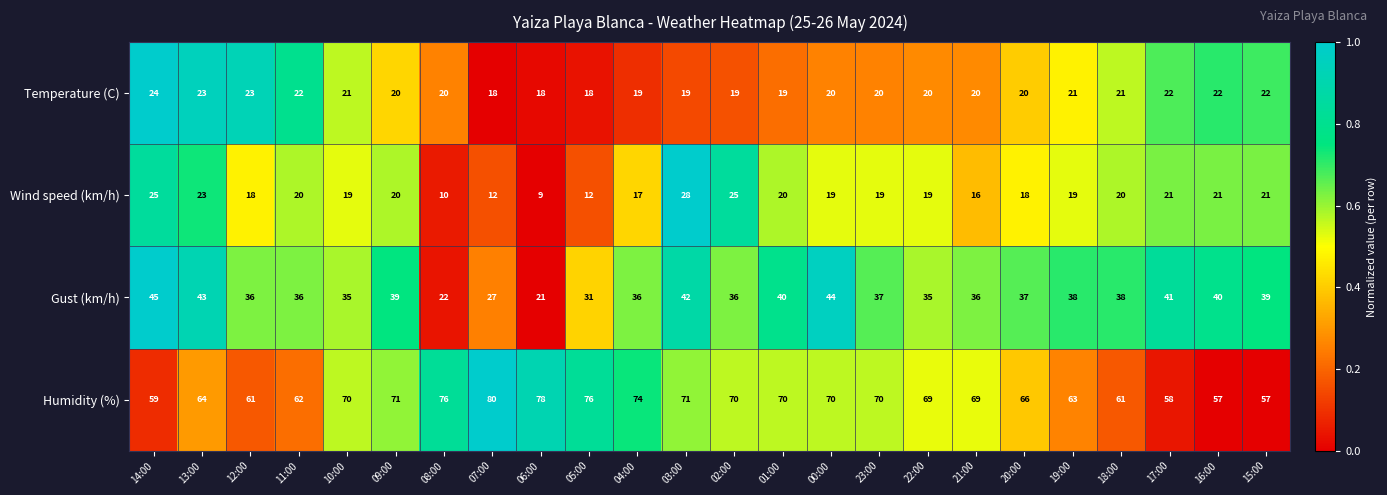

At which label does Gust (km/h) reach its minimum?

06:00